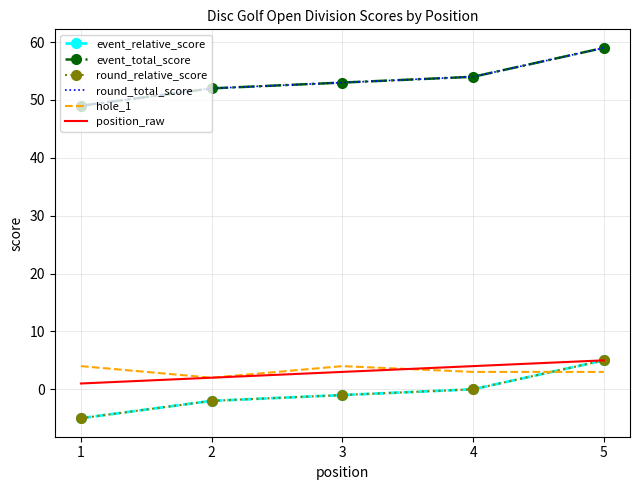

The hole_1 series shows 3 at 5. True or false?

True